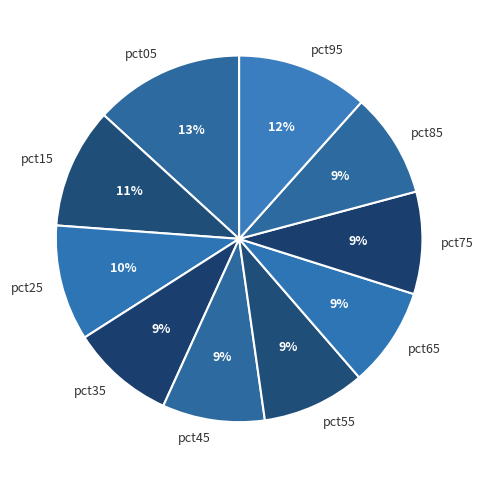

Count the number of slices in the pie.

10